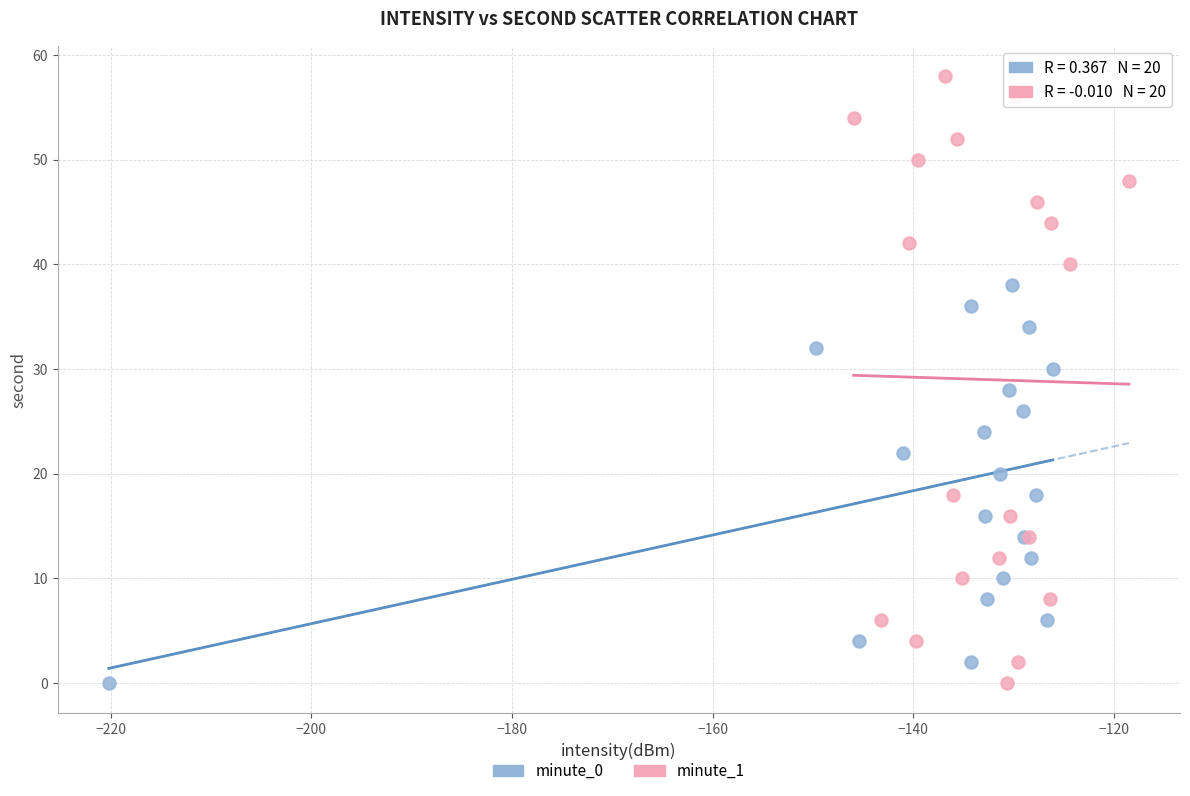

Which series has the widest spread of Y values?

minute_1